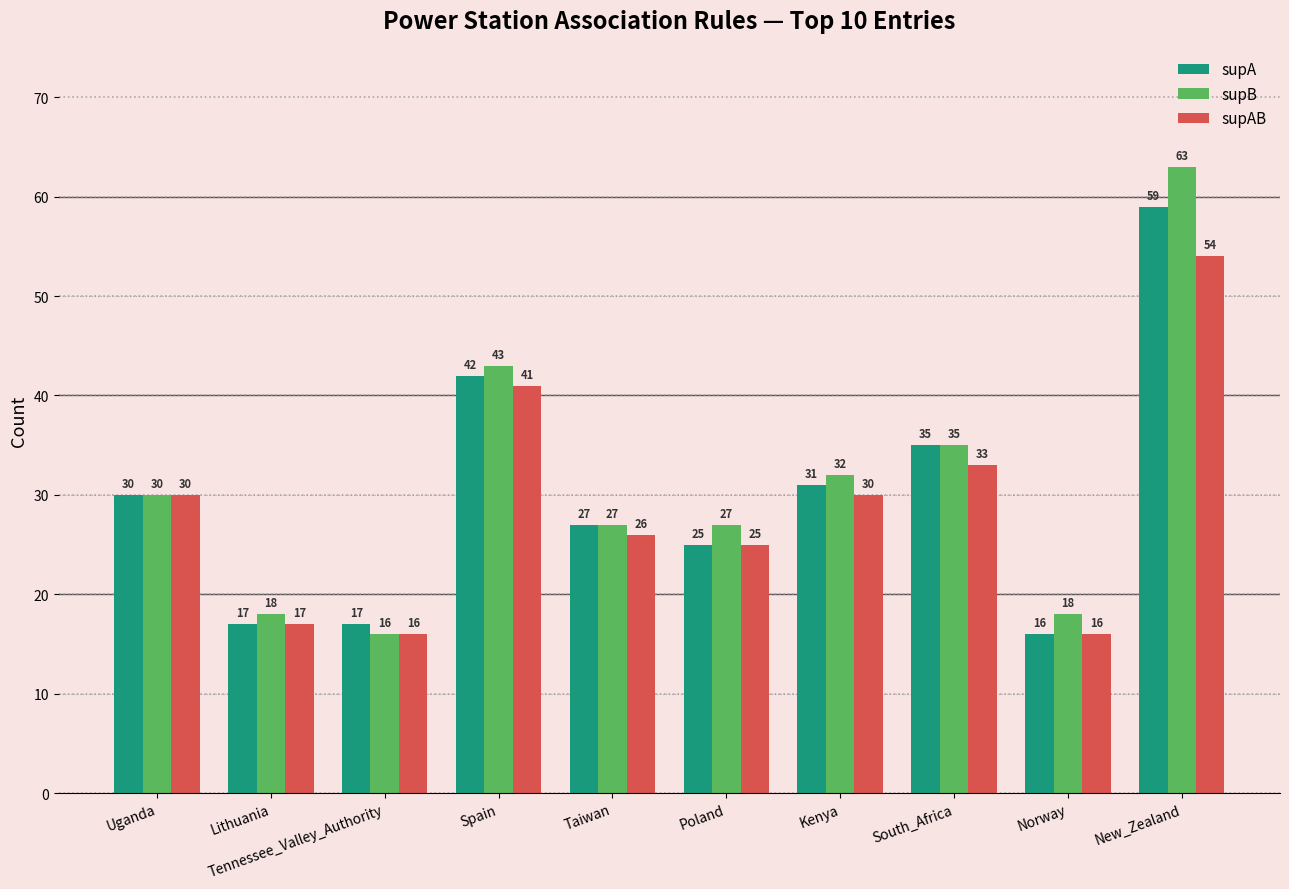

List the series in order of their peak value, lowest first.

supAB, supA, supB